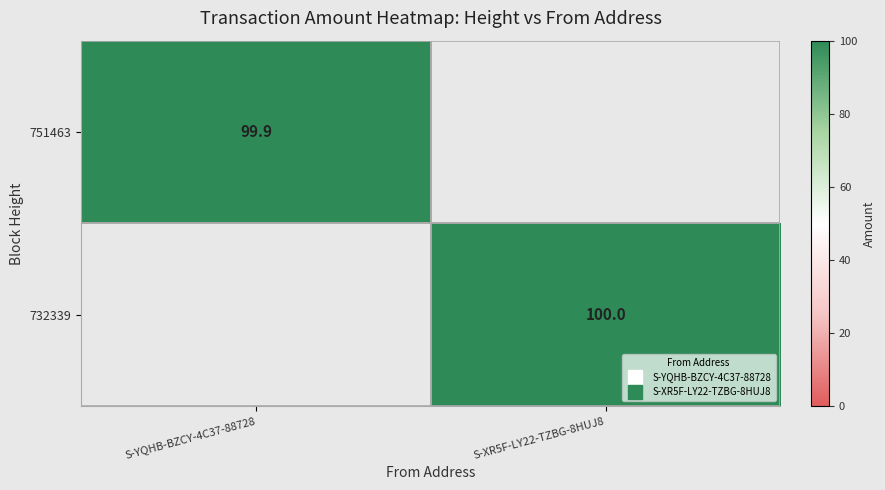

At S-XR5F-LY22-TZBG-8HUJ8, list the series in order from smallest to largest.

751463, 732339